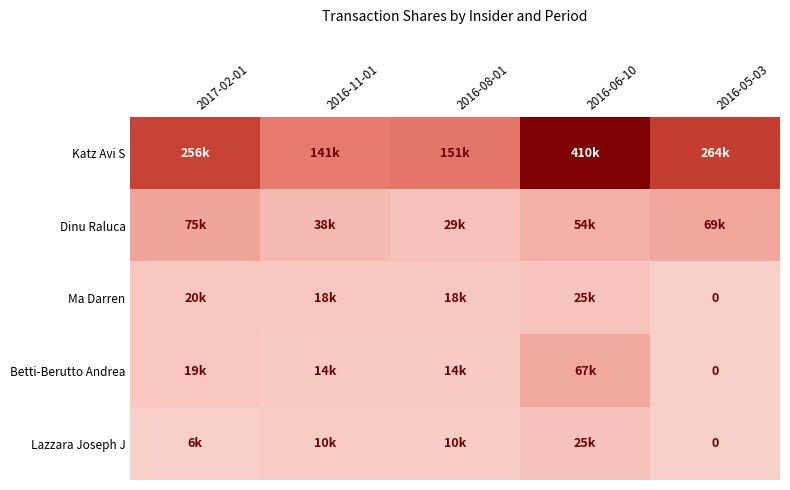

How many categories are shown in the chart?

5